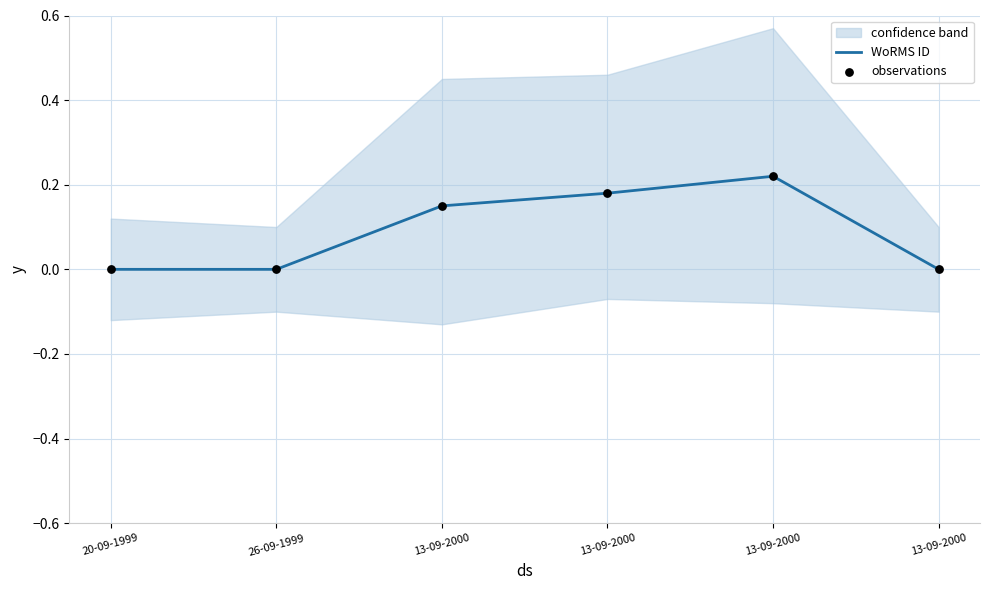

What is the total value across all series at 13-09-2000?

0.3